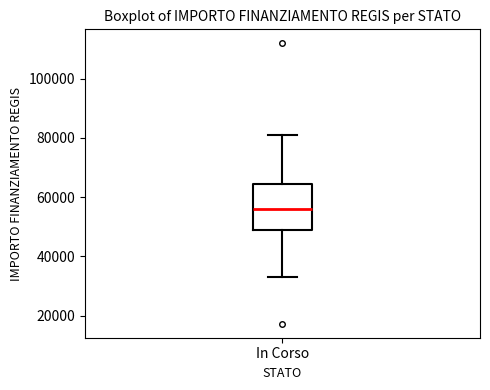

Read this box plot against the y-axis: the position of the median line, the range covered by the box, and the ends of both whiskers. The values are not printed on the chart, so give them approximately, as read against the axis.

median 56000, box 50000 to 64000, whiskers 32000 to 80000